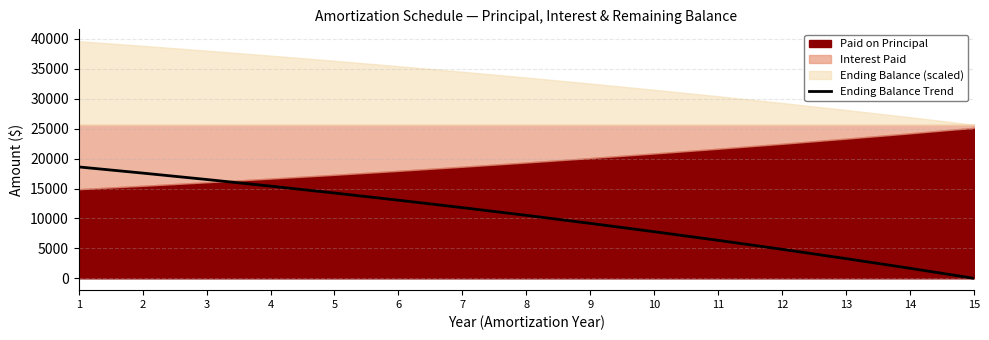

Between 1 and 4, which is larger?

1